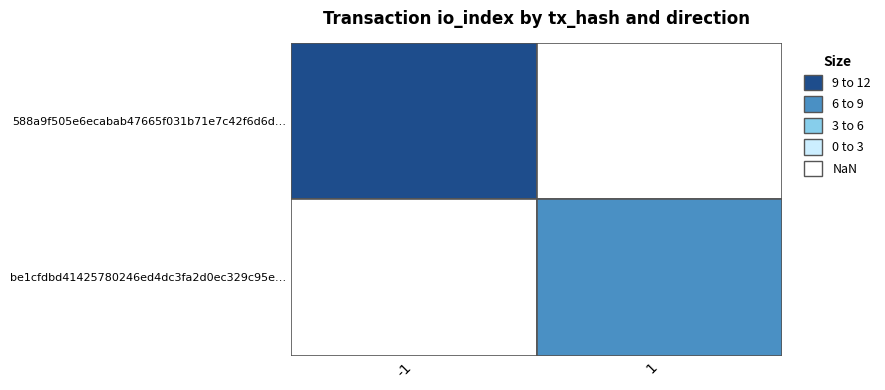

What is the maximum value for be1cfdbd41425780246ed4dc3fa2d0ec329c95e…?

7